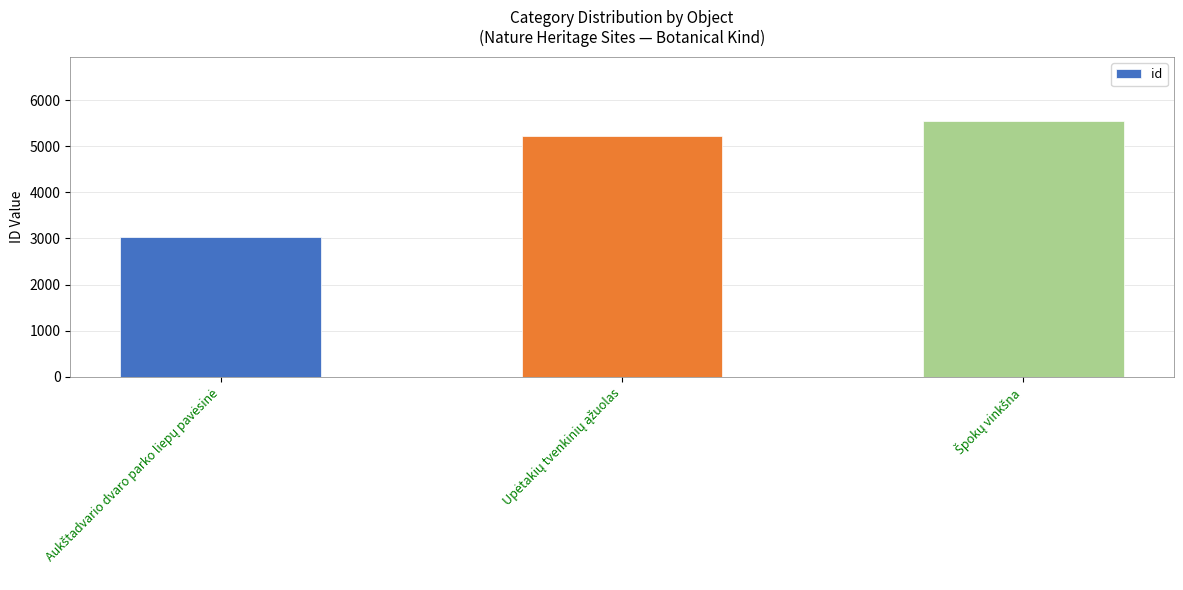

What is the value of the 3rd bar from the left?

5550